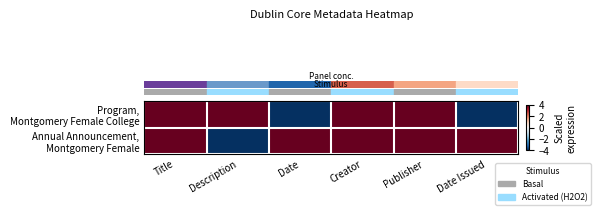

At how many categories does at least one series exceed -1?

6